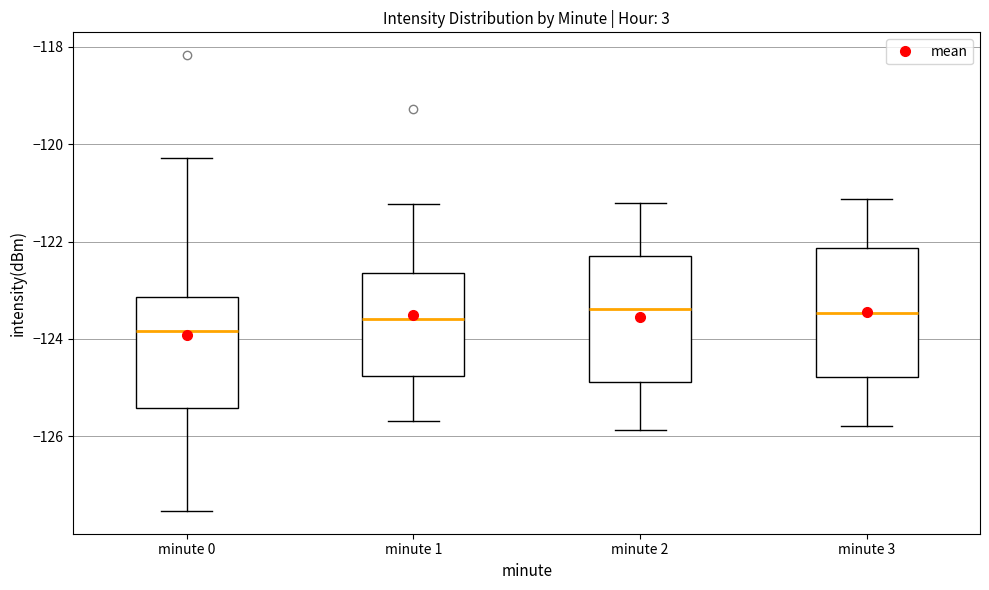

Reading left to right, read every box against the y-axis: the position of its median line, the range the box covers, and the ends of its whiskers. The values are not printed on the chart, so give them approximately, as read against the axis.

minute 0: median -123.8, box -125.4 to -123.2, whiskers -127.6 to -120.2
minute 1: median -123.6, box -124.8 to -122.6, whiskers -125.6 to -121.2
minute 2: median -123.4, box -124.8 to -122.2, whiskers -125.8 to -121.2
minute 3: median -123.4, box -124.8 to -122.2, whiskers -125.8 to -121.2